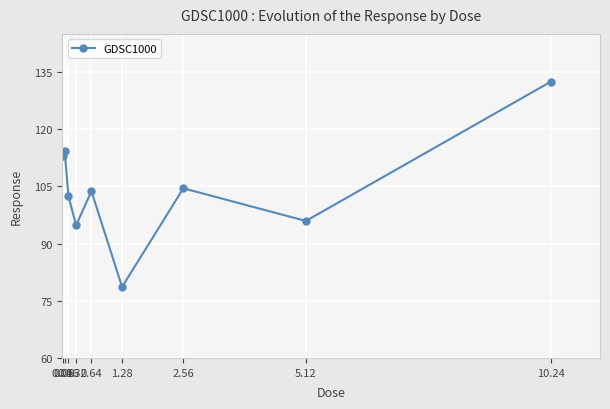

Approximately how many times larger is the value at 0.04 compared to 1.28?

1.4